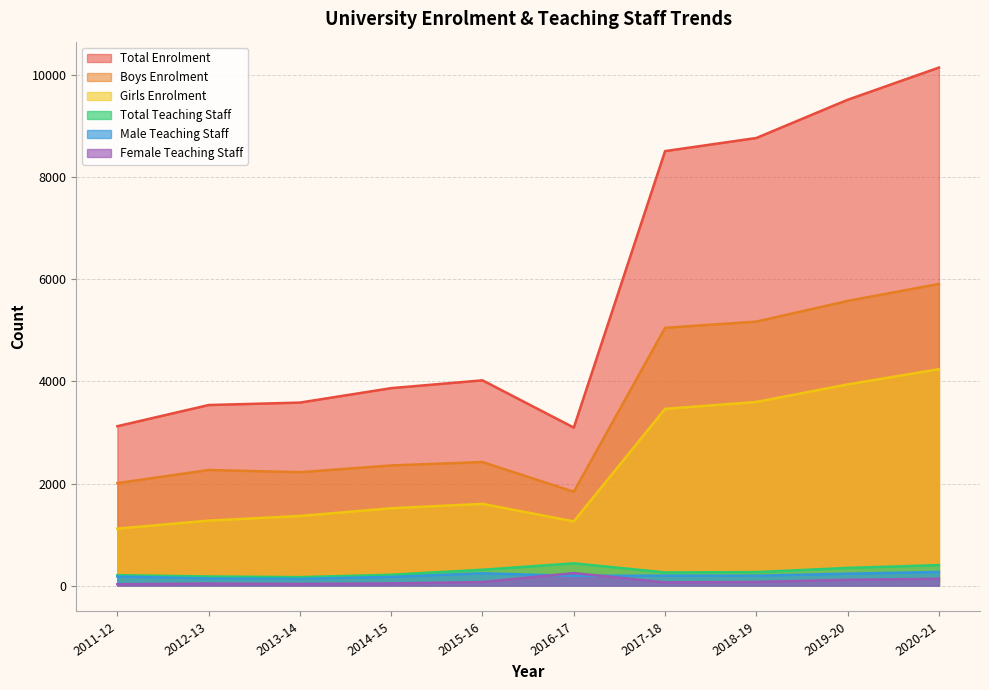

Where does the Girls Enrolment series first go above 1601?

2017-18